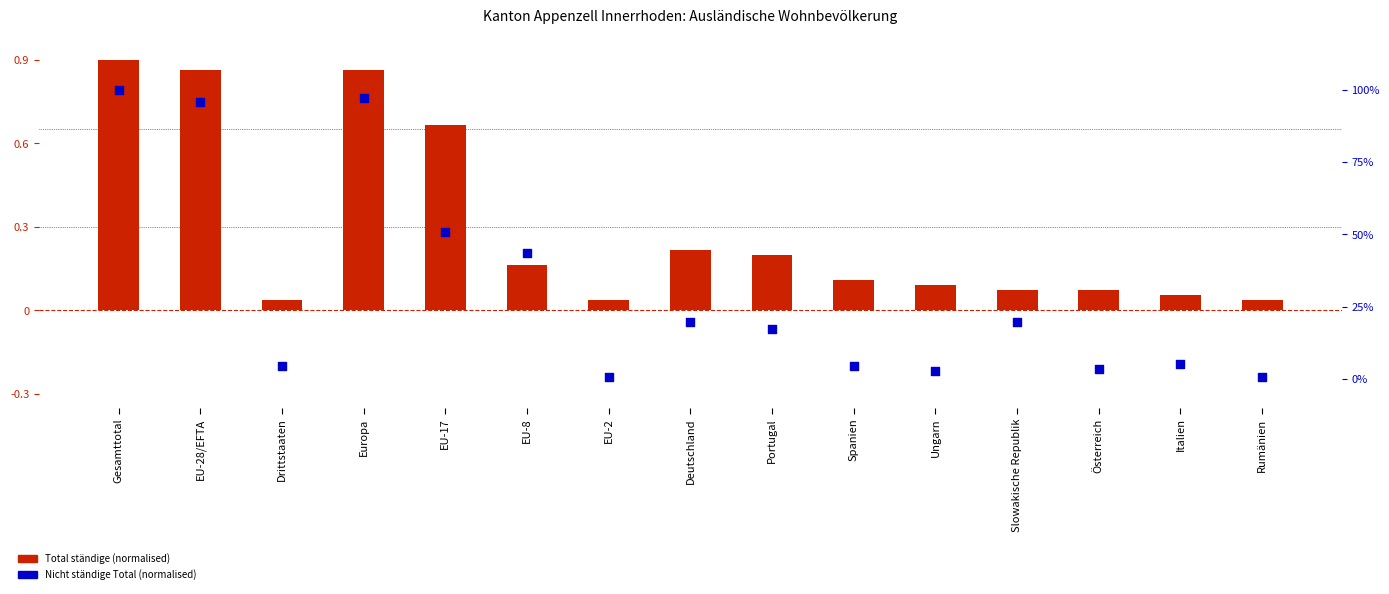

Which series has the largest total across all categories?

Nicht ständige Total (normalised)